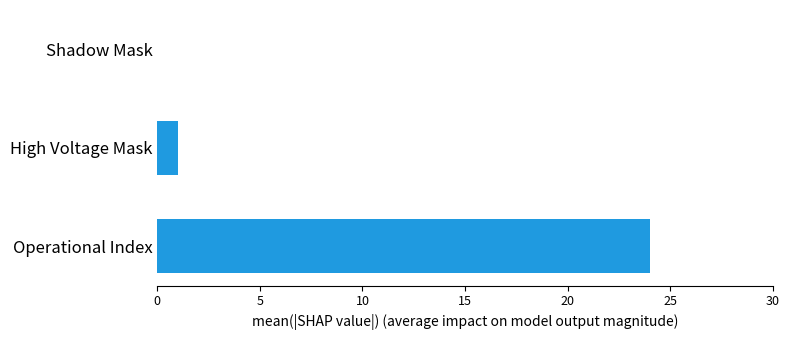

What is the sum of all values?

25